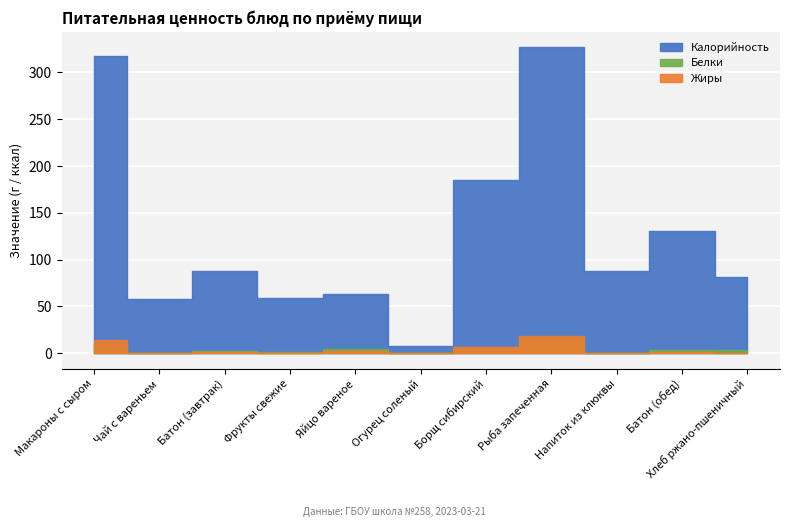

The value of Белки at Огурец соленый is 7. True or false?

False